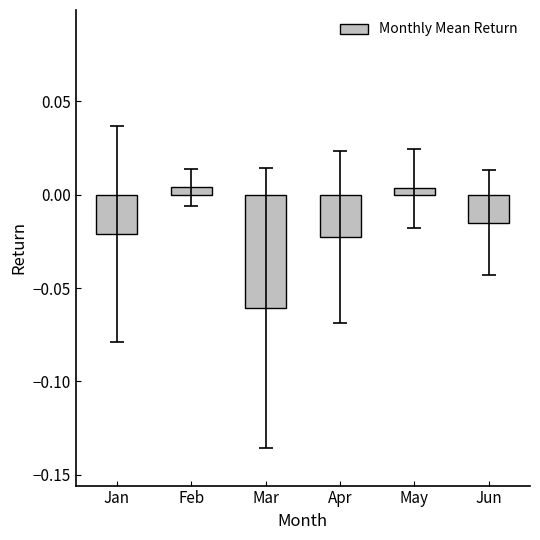

Where does the data first go above 0?

Feb